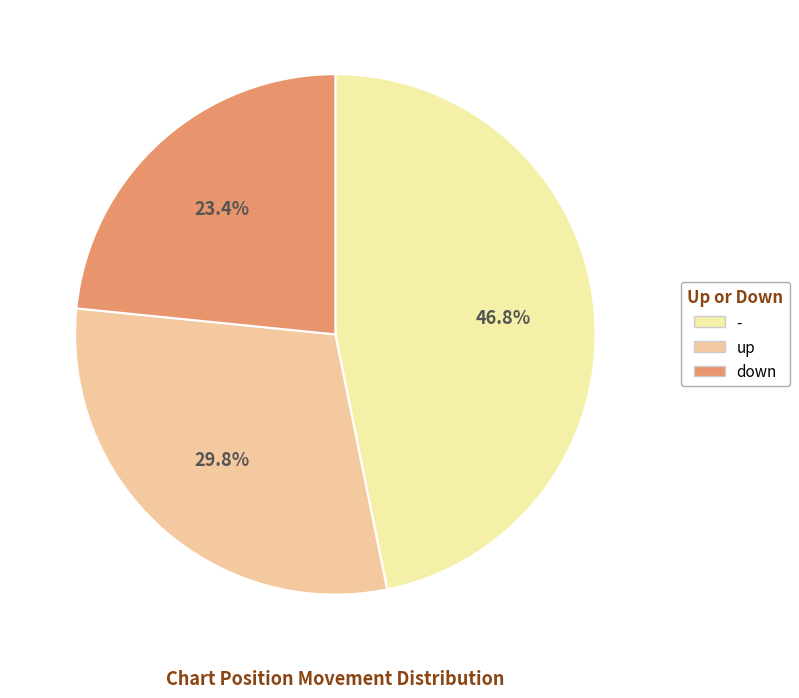

To the nearest percent, what is the combined percentage of - and up?

77%